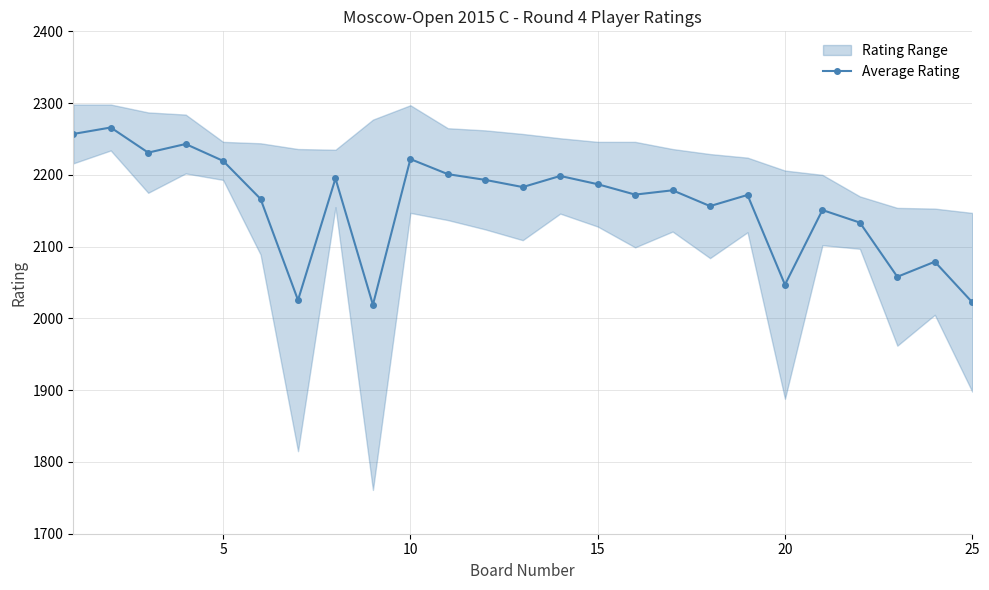

Is it true that Average Rating equals 2047.0 at 20?

True